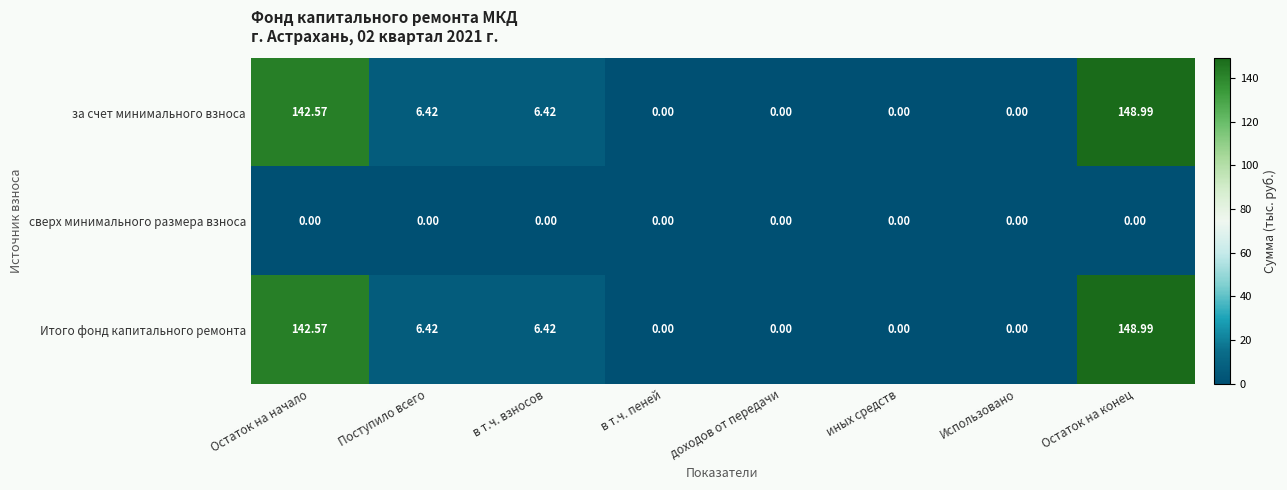

Where does the за счет минимального взноса series first go above 6?

Остаток на начало